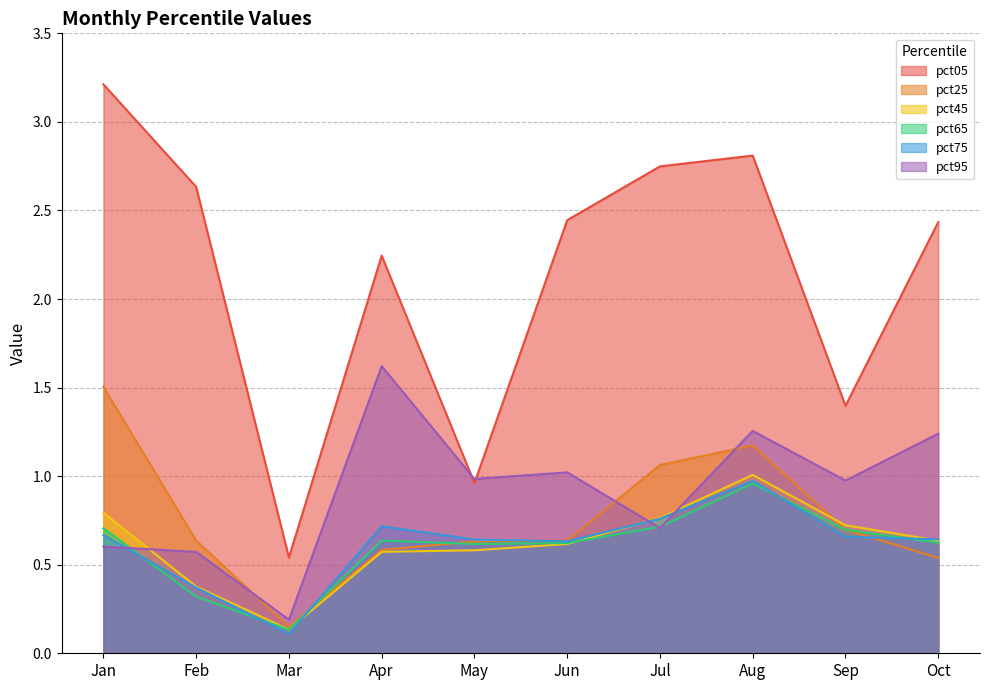

Between which two adjacent categories do pct65 and pct75 first intersect?

Jan and Feb